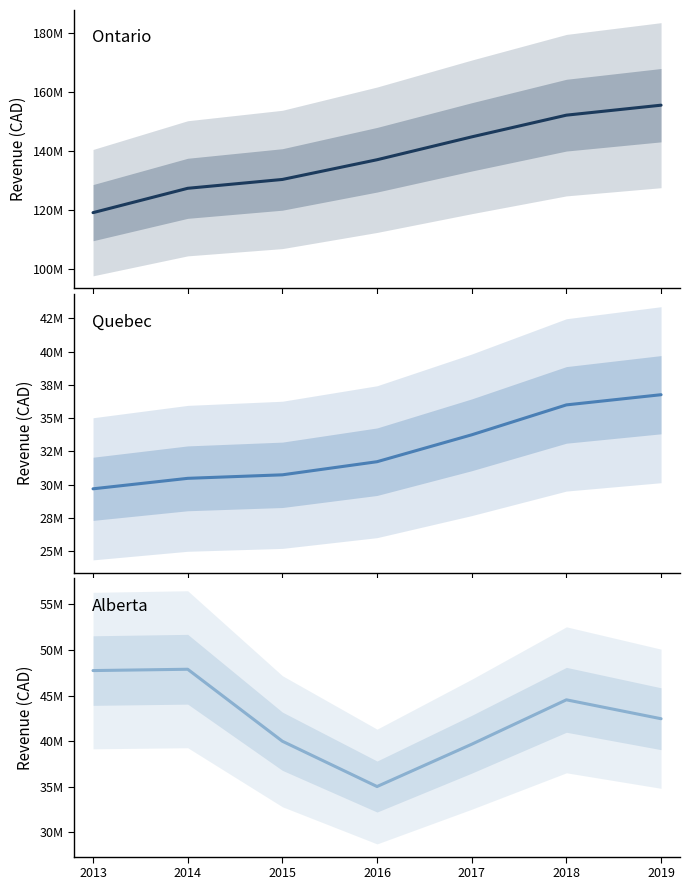

How many lines are shown in the chart?

3